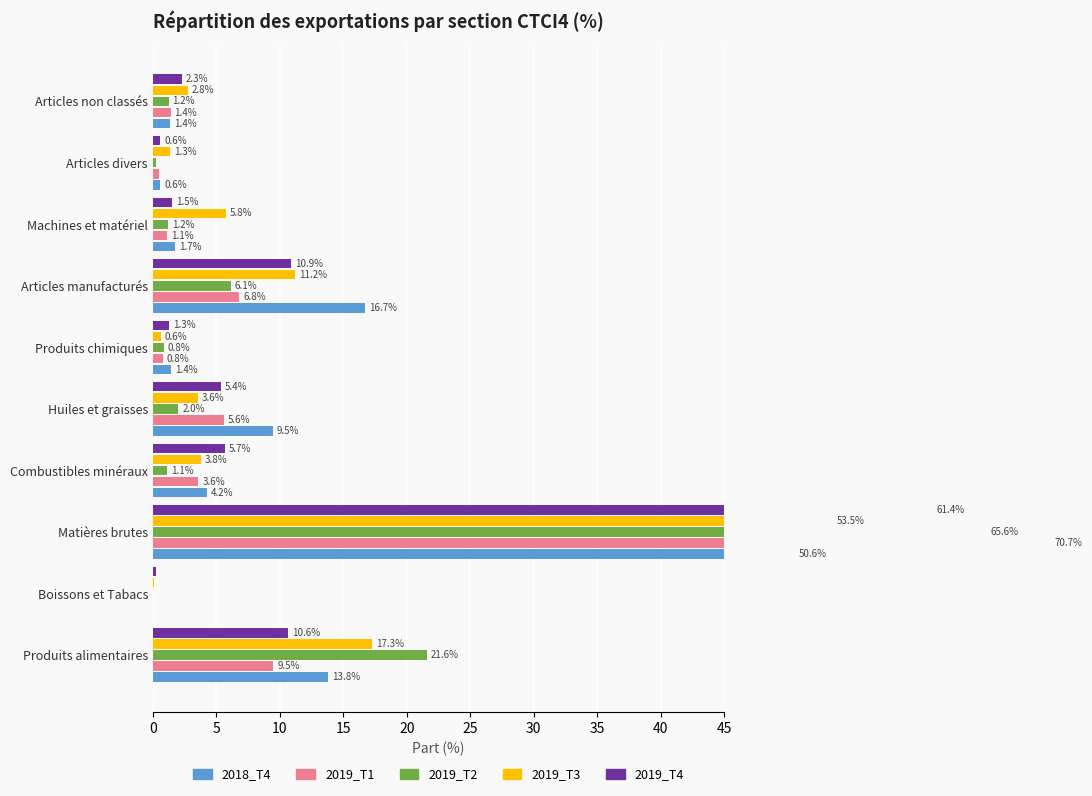

What is the value of the 2019_T2 bar at the 10th from the left?

1.2